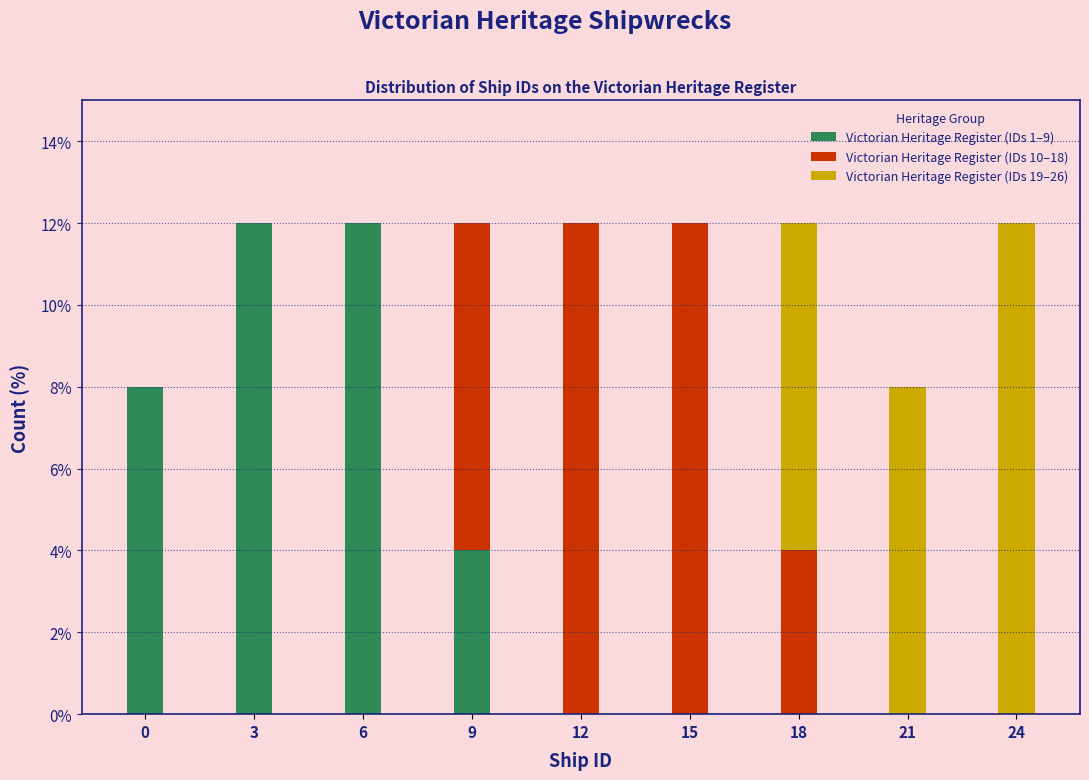

Reading left to right, what are the values for Victorian Heritage Register (IDs 1–9)?

0=8	3=12	6=12	9=4	12=0	15=0	18=0	21=0	24=0